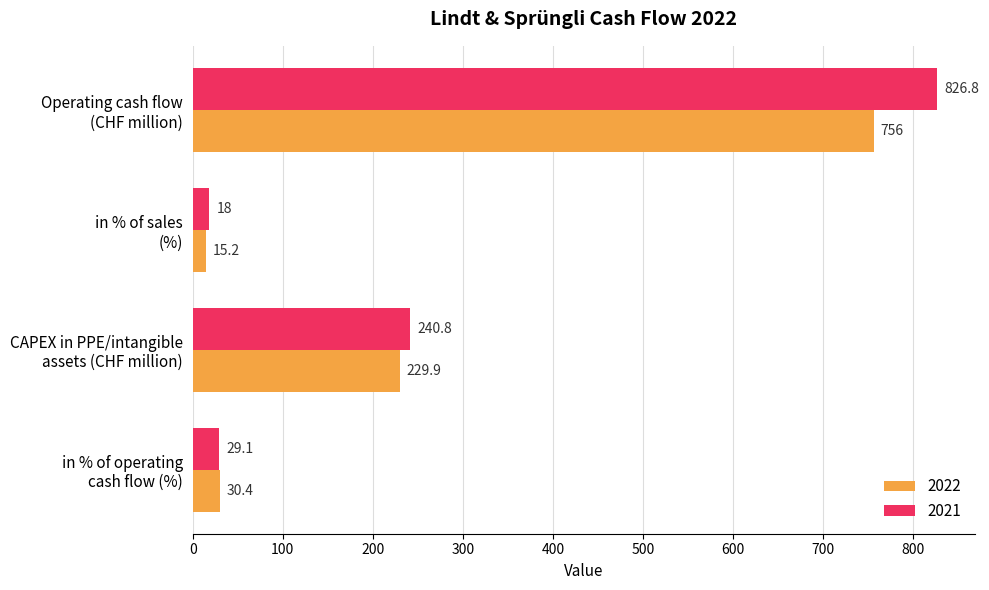

Which series has the largest range (max minus min)?

2021